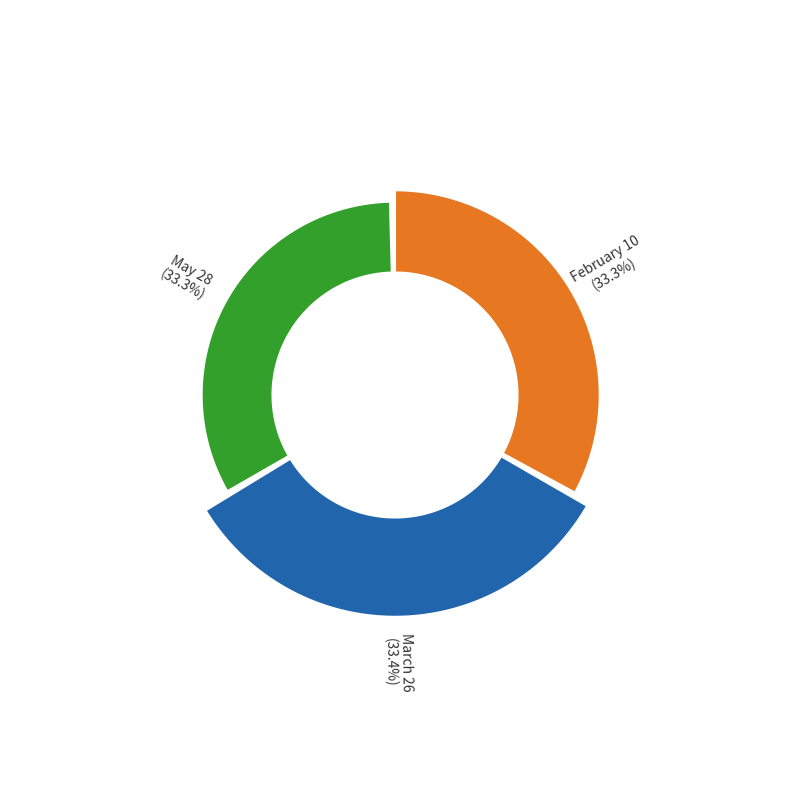

Is there any slice that represents more than half of the pie?

No